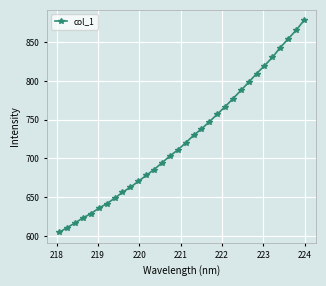

Count the number of categories in the chart.

32